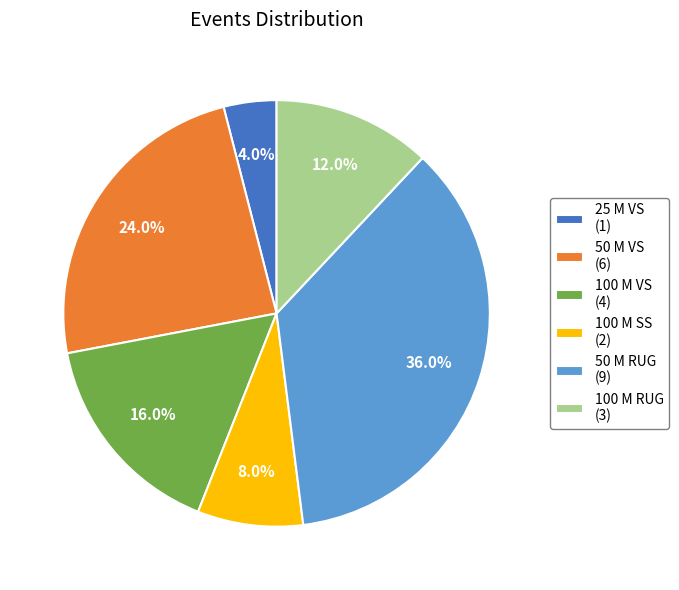

What is the ratio of the value at 100 M SS (2) to the value at 50 M VS (6)?

0.3